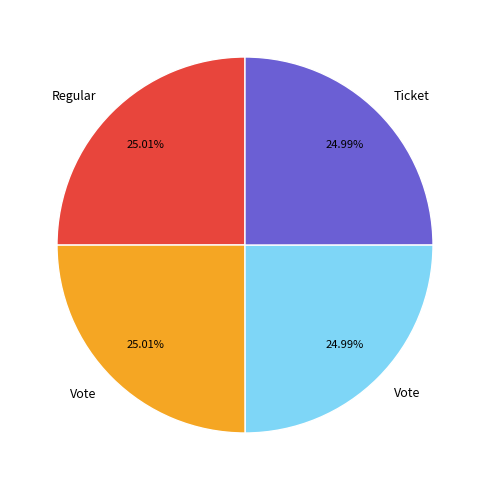

To the nearest percent, what is the average slice percentage?

25%